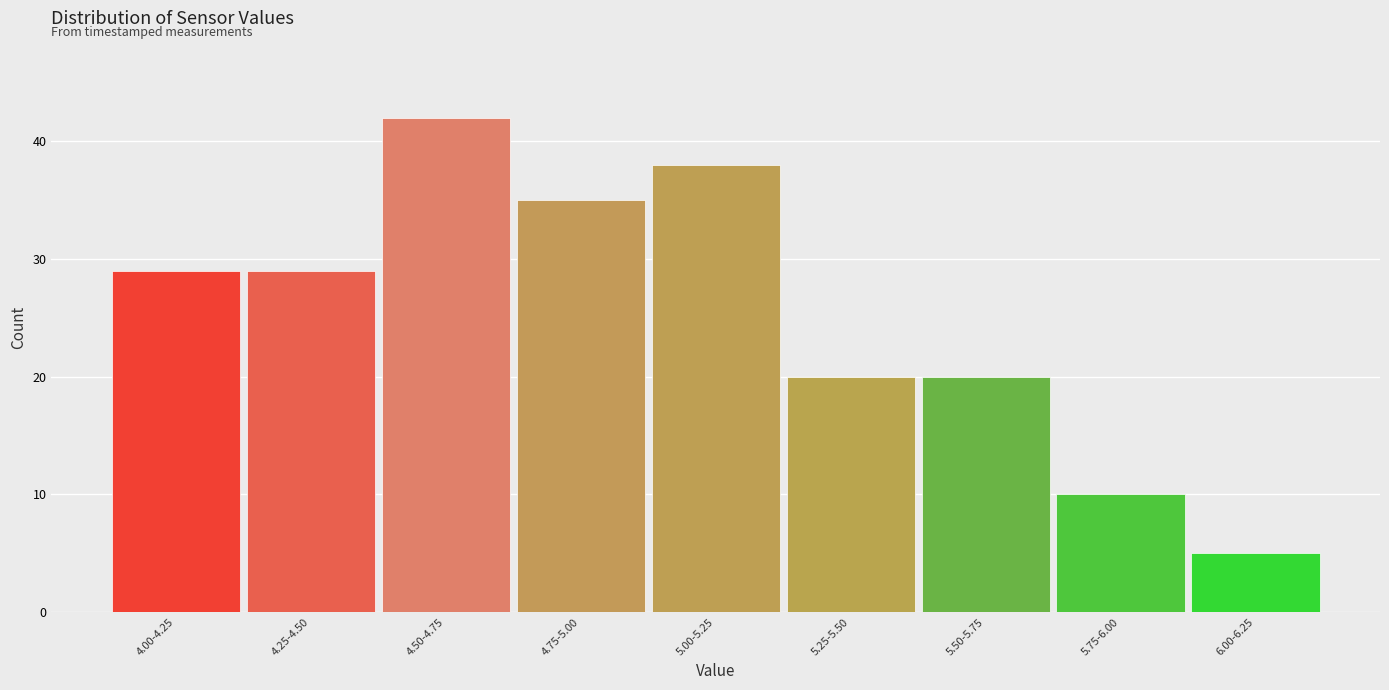

Reading left to right, transcribe all the data shown in this chart.

29	29	42	35	38	20	20	10	5